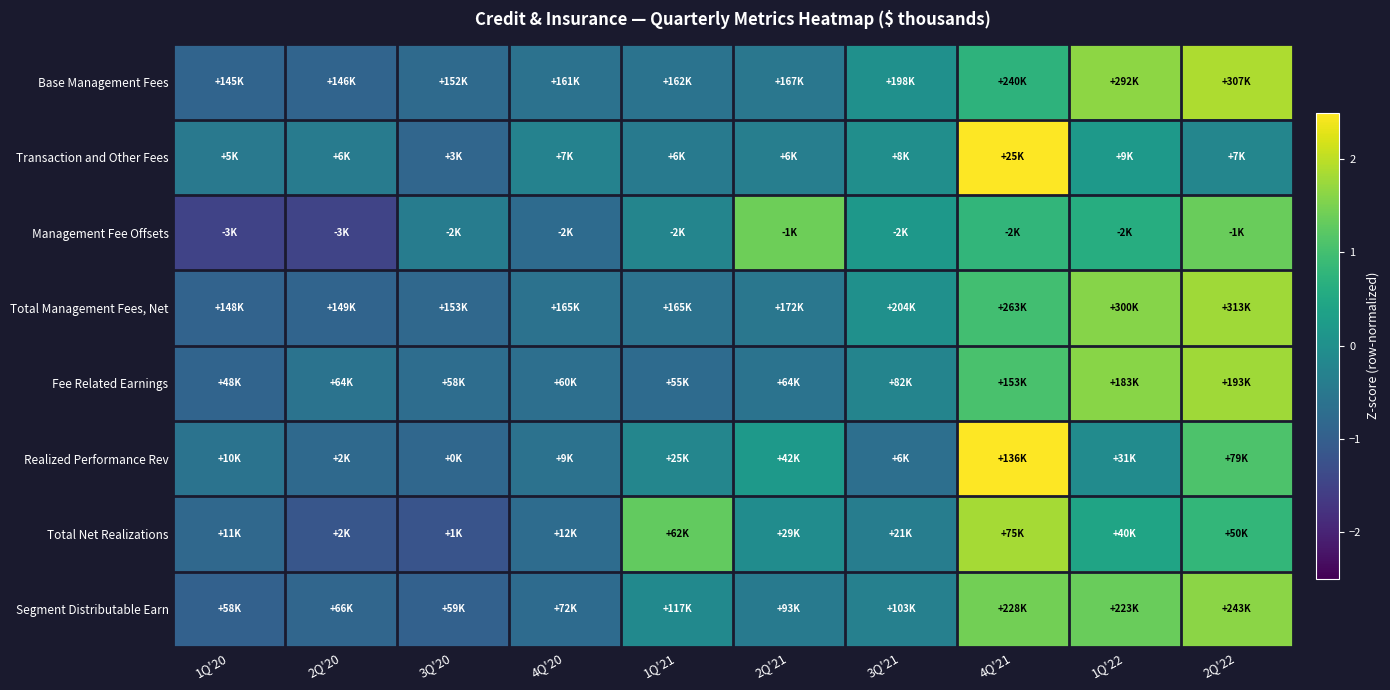

What is the maximum value shown in the chart?

2.9